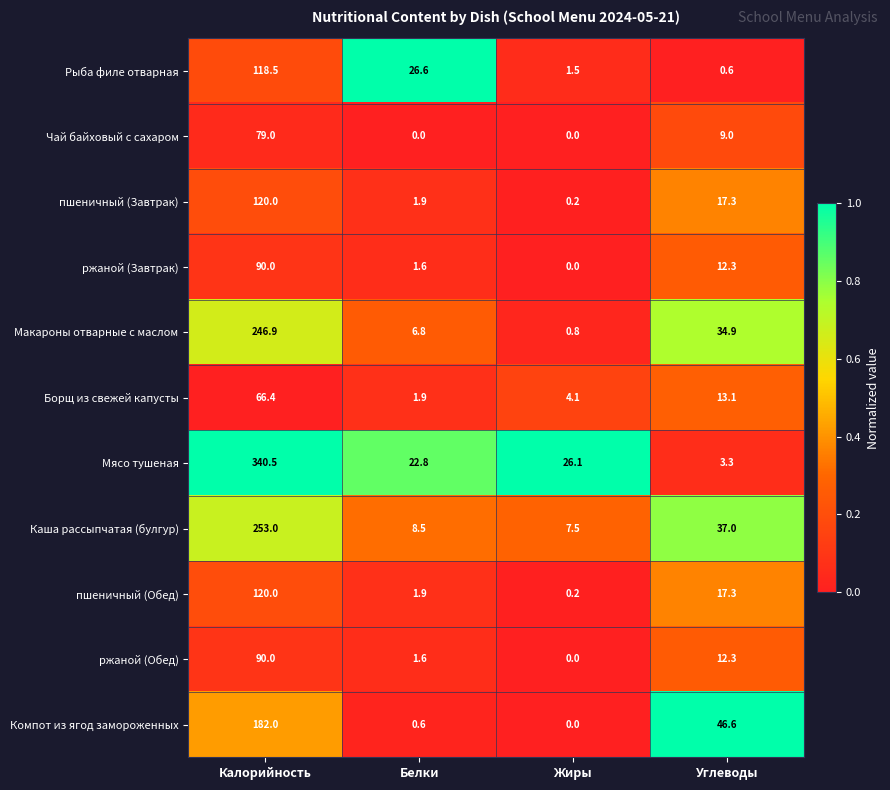

List the labels in order of Каша рассыпчатая (булгур) value, smallest first.

Жиры, Белки, Углеводы, Калорийность